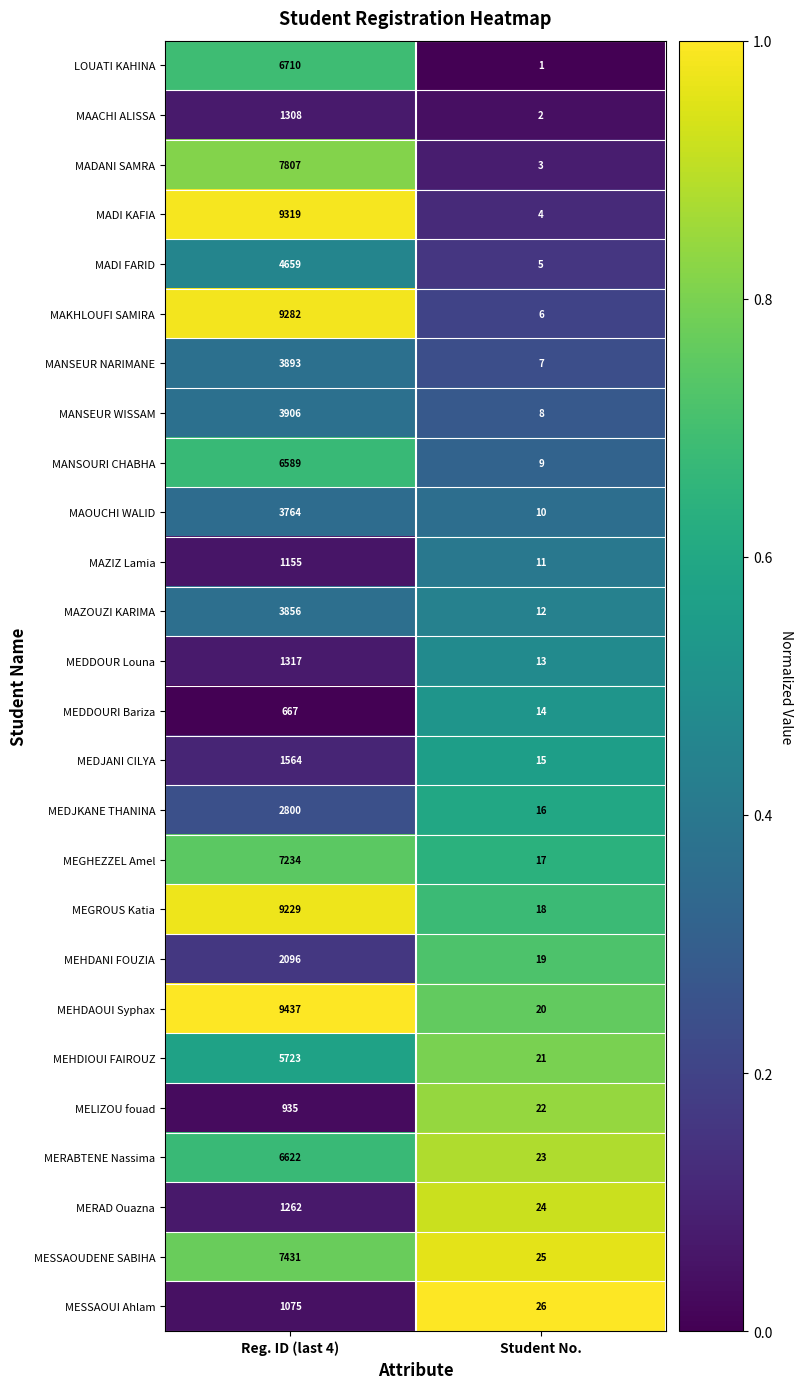

At which category is the sum across all series the highest?

Reg. ID (last 4)